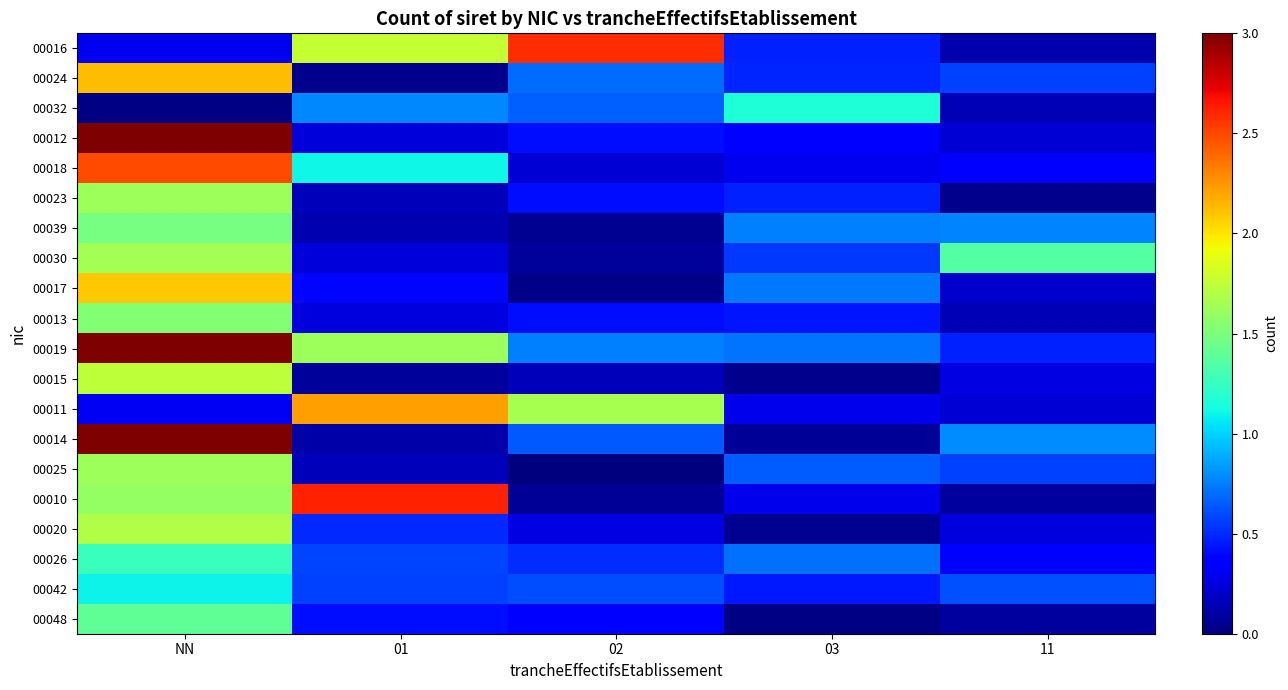

What is the total value across all series at NN?

34.4